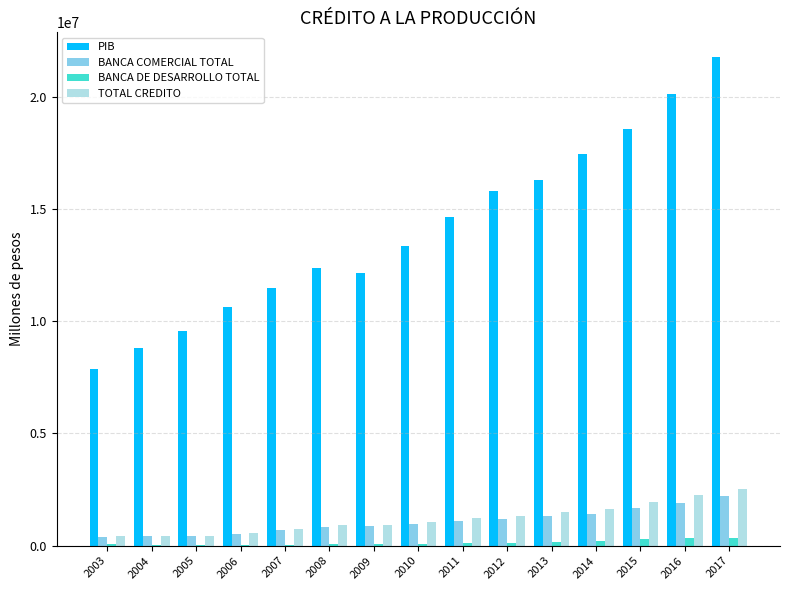

Is the value of TOTAL CREDITO at 2003 greater than the value of PIB at 2012?

No